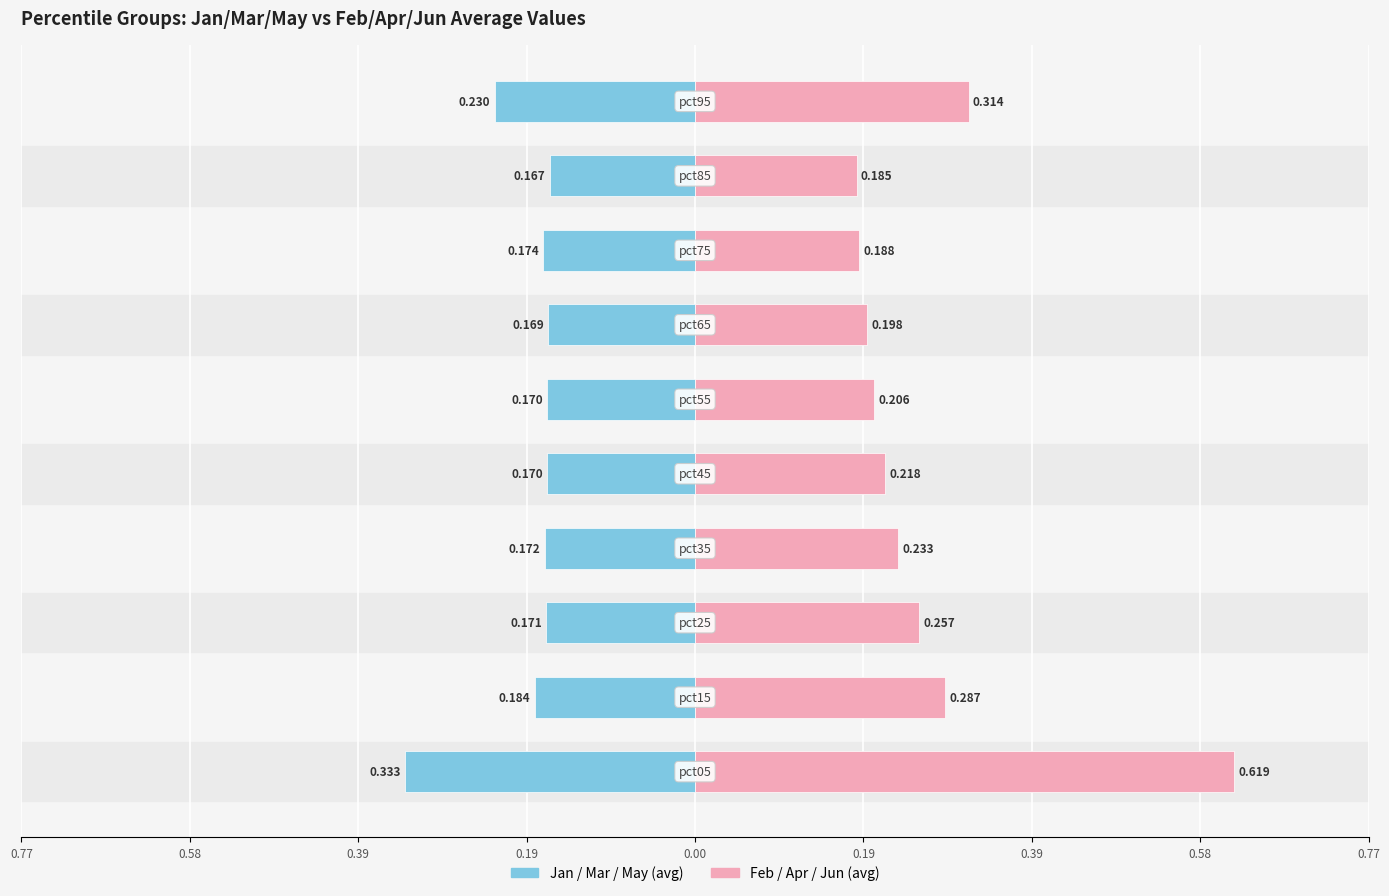

Reading left to right, what are all the values shown in this chart?

Jan/Mar/May (avg): -0.3	-0.2	-0.2	-0.2	-0.2	-0.2	-0.2	-0.2	-0.2	-0.2
Feb/Apr/Jun (avg): 0.6	0.3	0.3	0.2	0.2	0.2	0.2	0.2	0.2	0.3